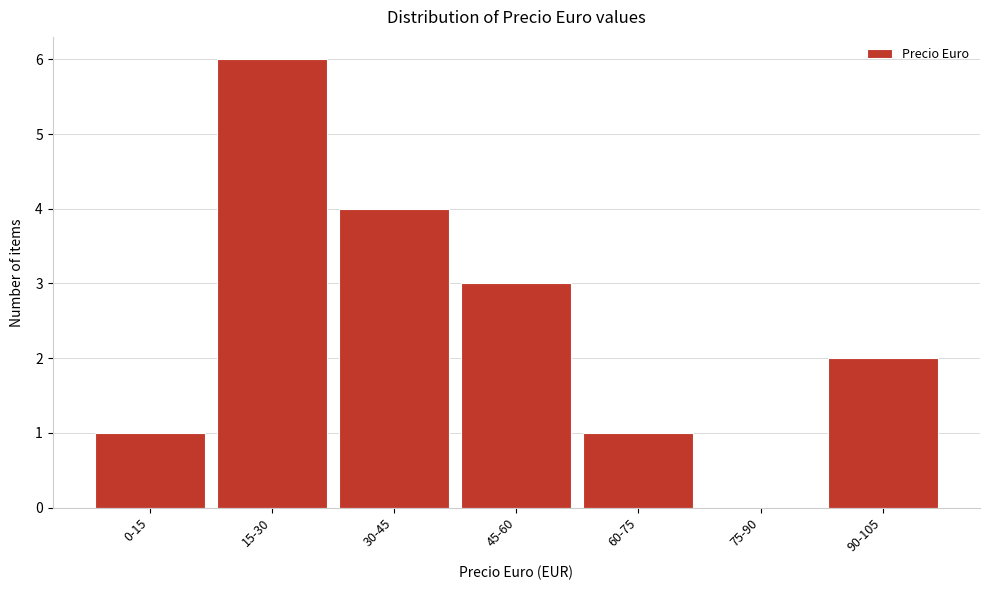

Reading left to right, transcribe all the data shown in this chart.

0-15=1	15-30=6	30-45=4	45-60=3	60-75=1	75-90=0	90-105=2